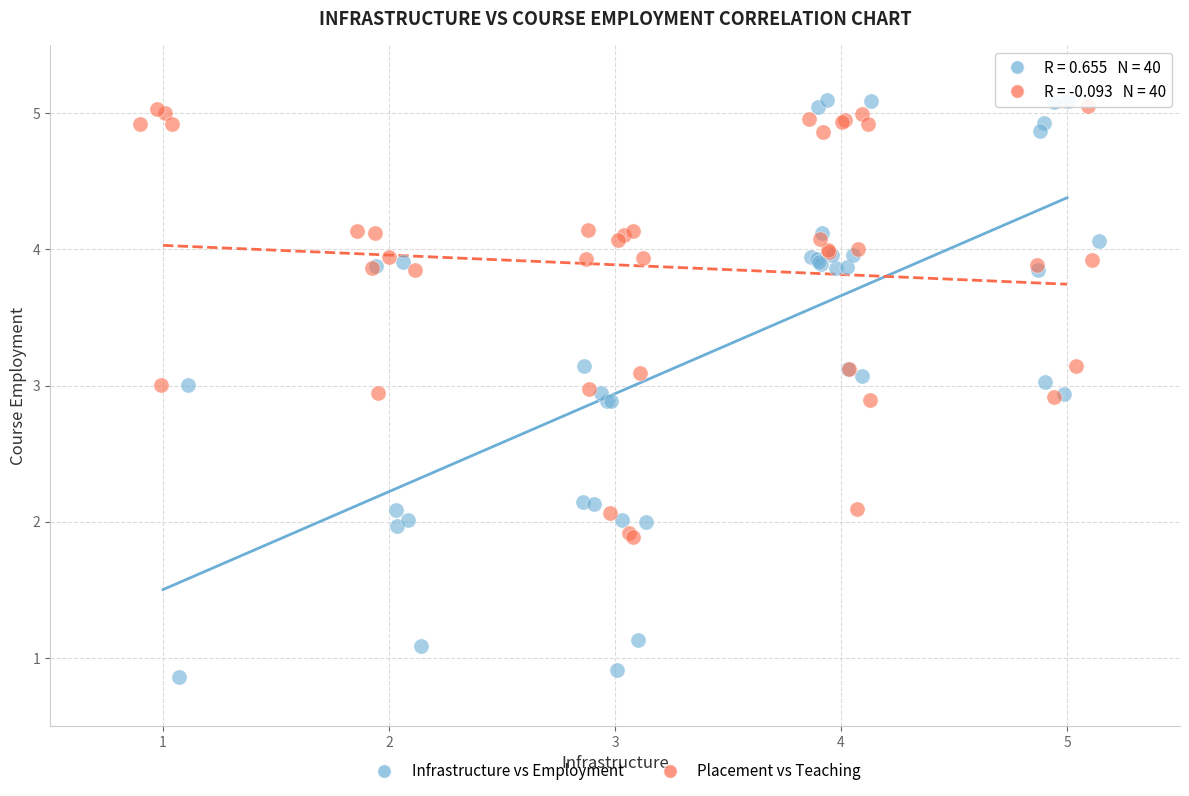

Which series has the largest Y range (max minus min)?

Infrastructure vs Employment